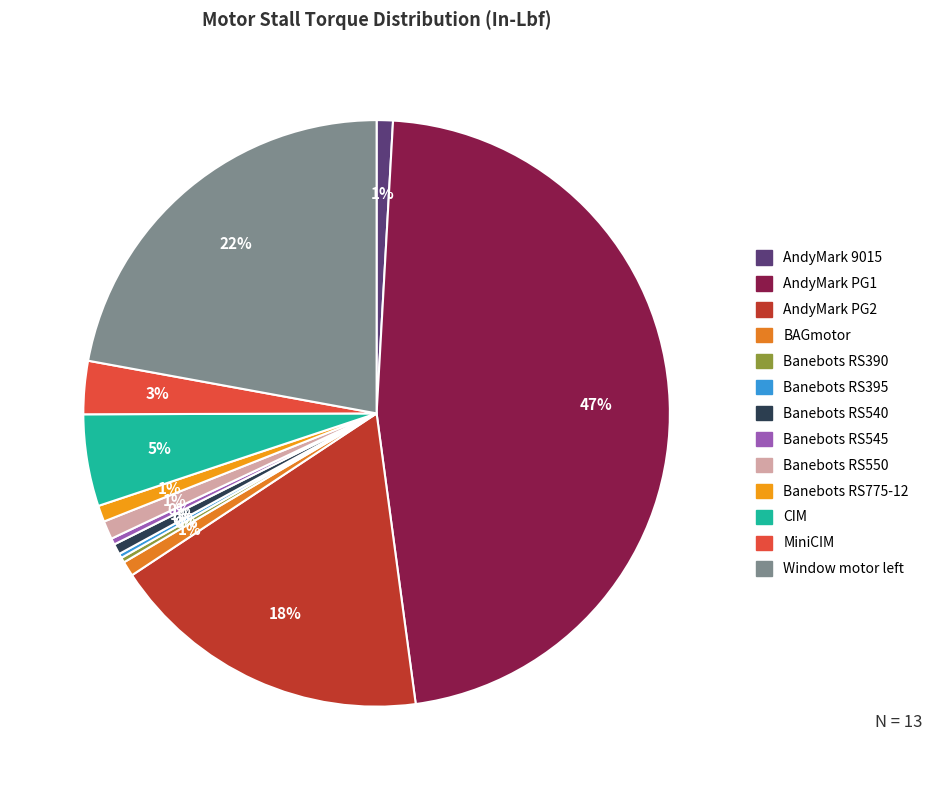

To the nearest percent, what is the average slice percentage?

8%